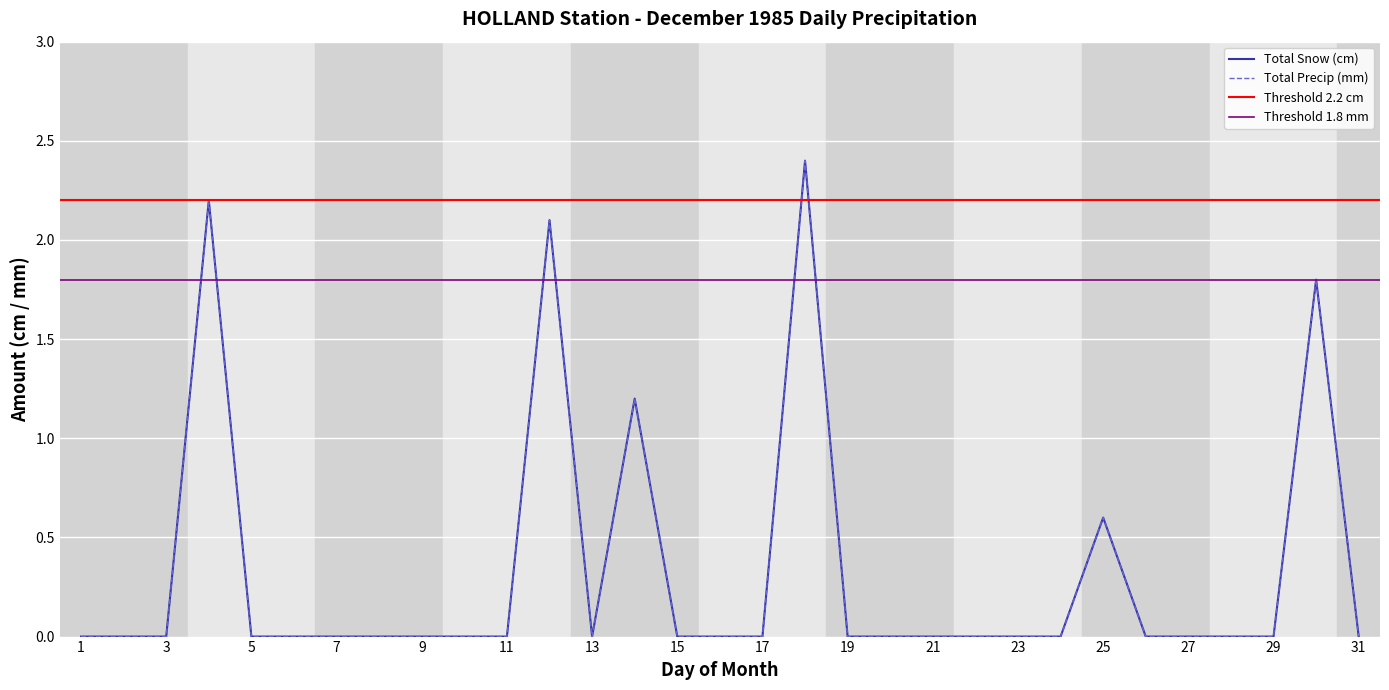

Which has a higher value, 11 or 1?

11